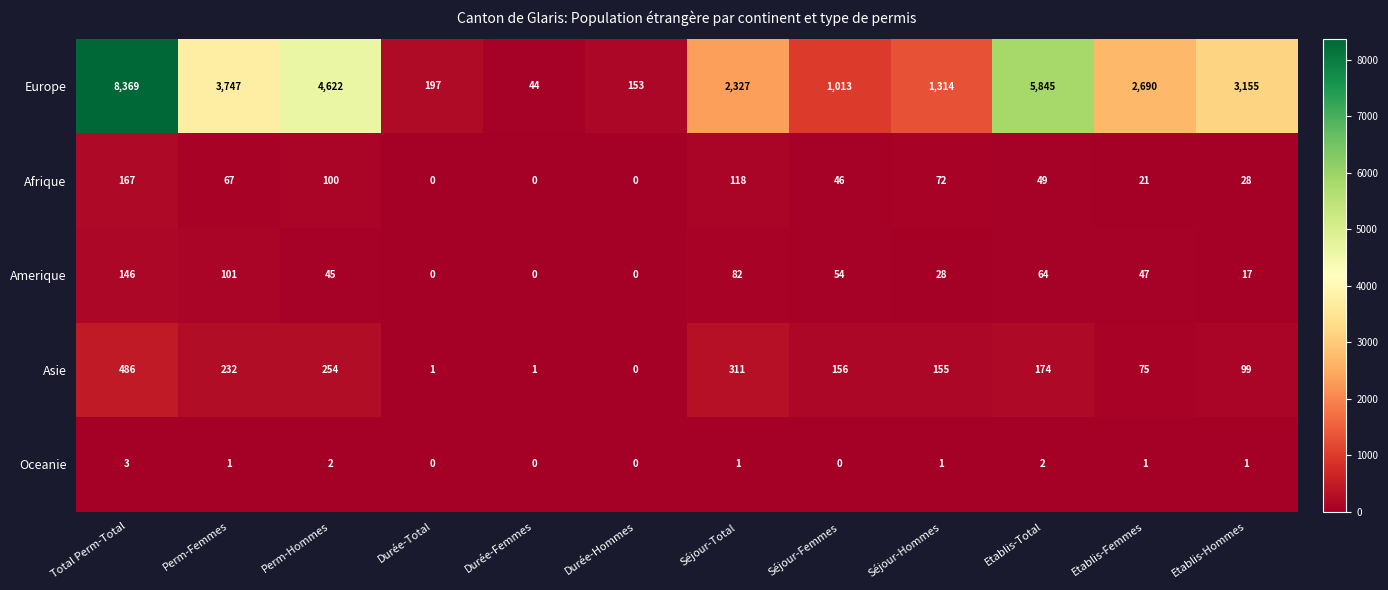

What is the sum of all Amerique values?

584